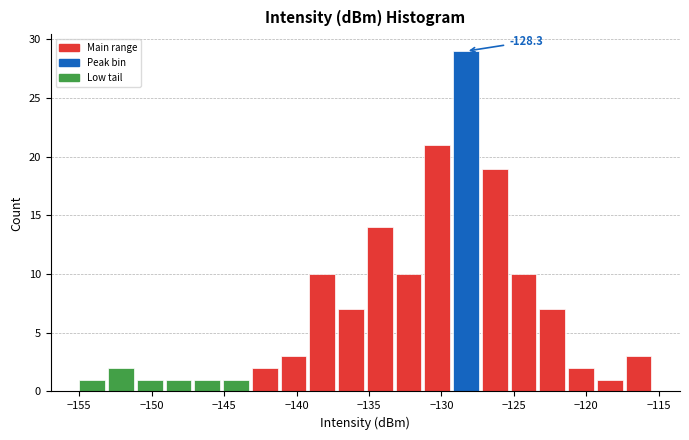

Around what value on the x-axis is the tallest bar? Give the approximate position of its centre, as read against the axis.

-128.5